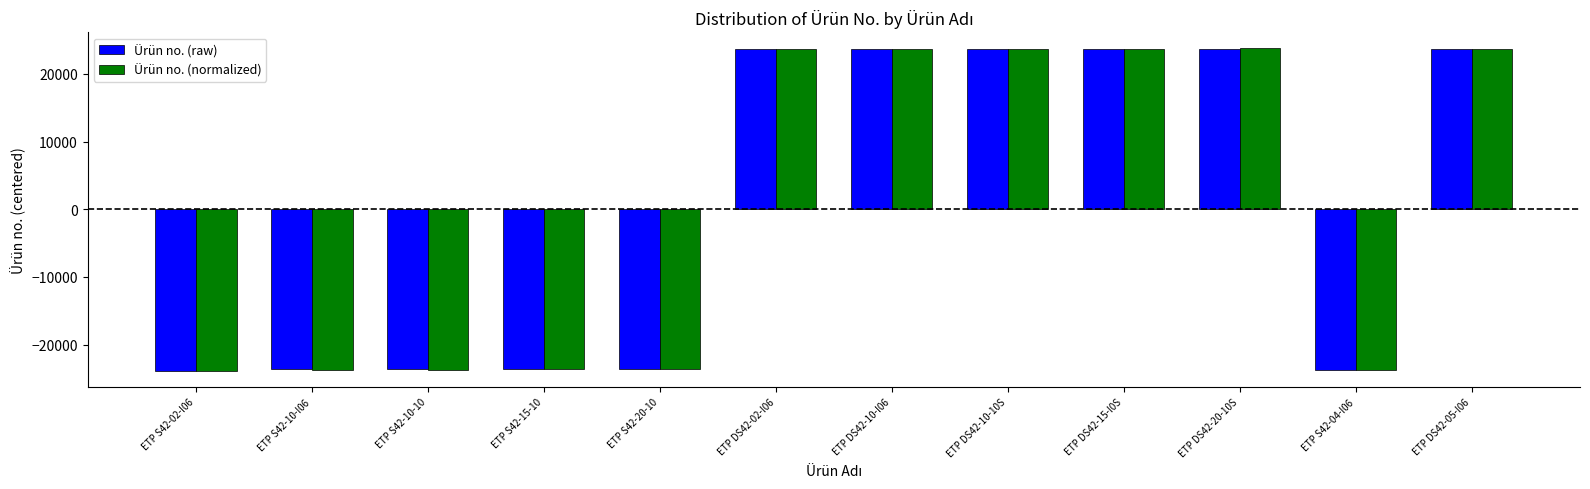

How many bars are there in total?

24